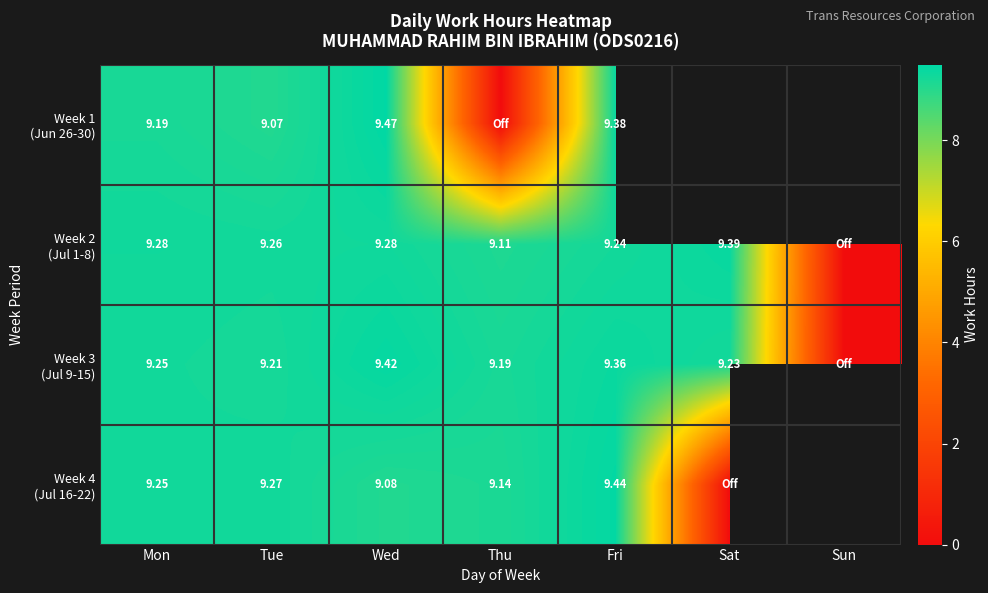

What is the difference between the maximum and minimum values in the Week 4 (Jul 16-22) series?

9.4